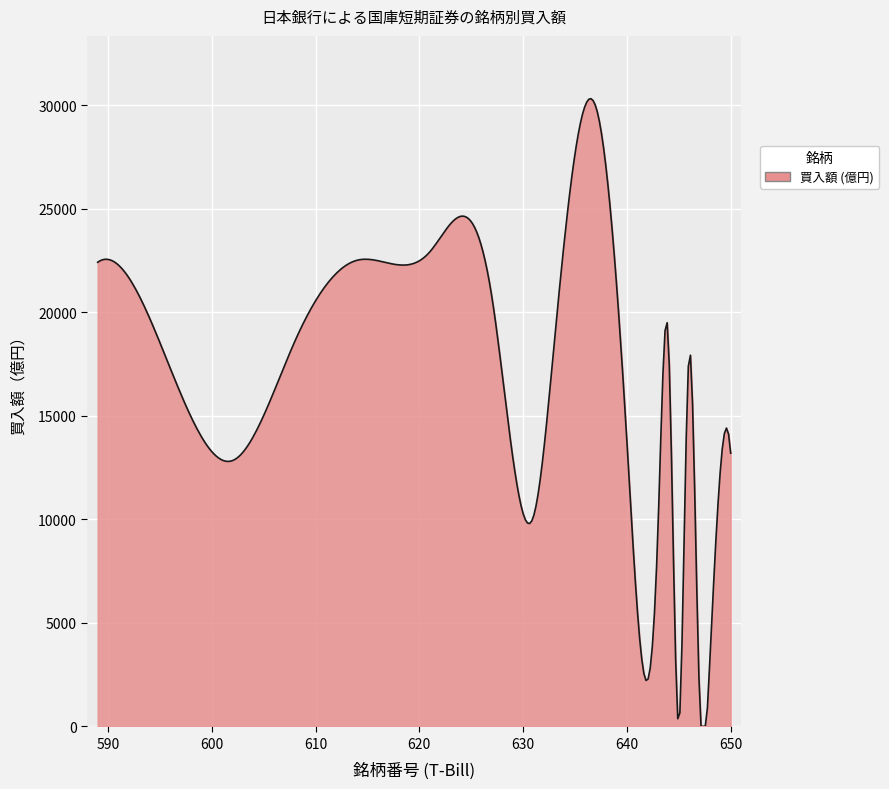

What is the difference between the maximum and minimum values?

30310.9